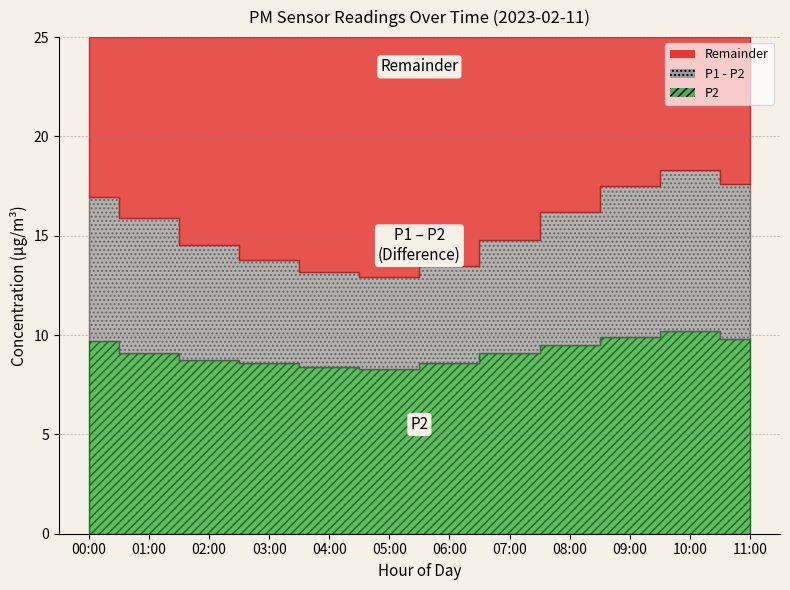

Is it true that P1 equals 16.2 at 08:00?

True